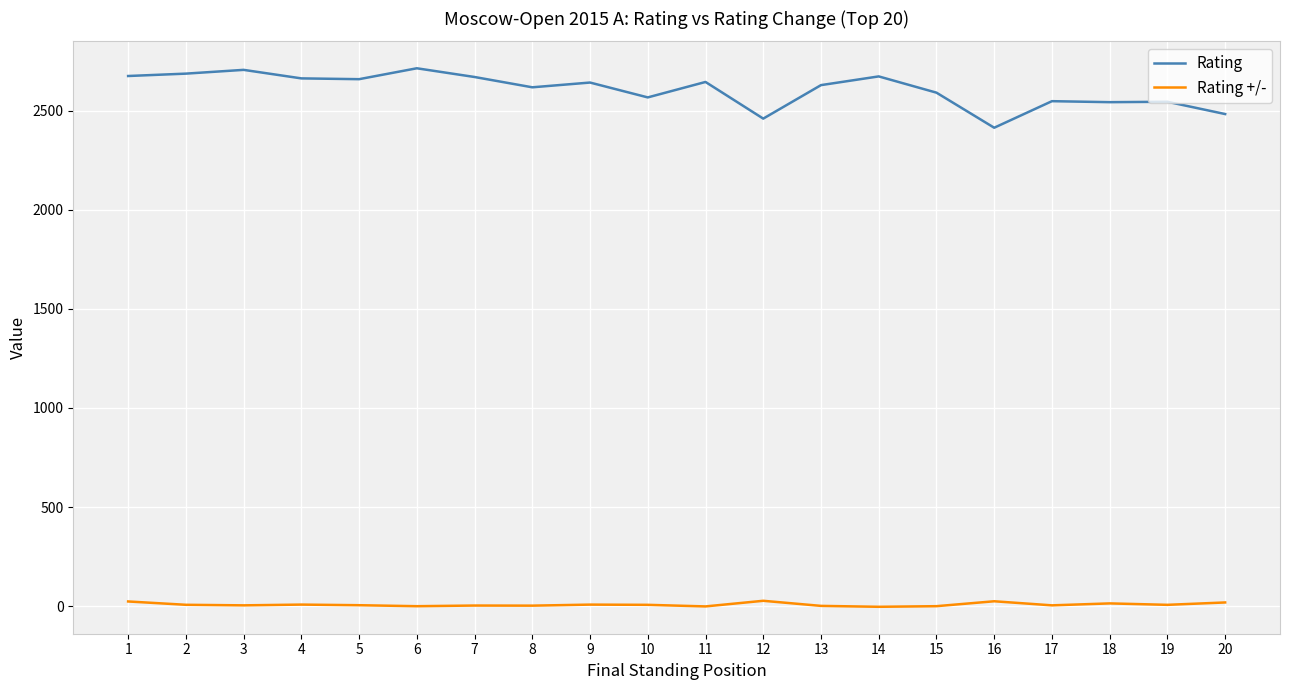

What is the spread (max minus min) of values at 19?

2538.5